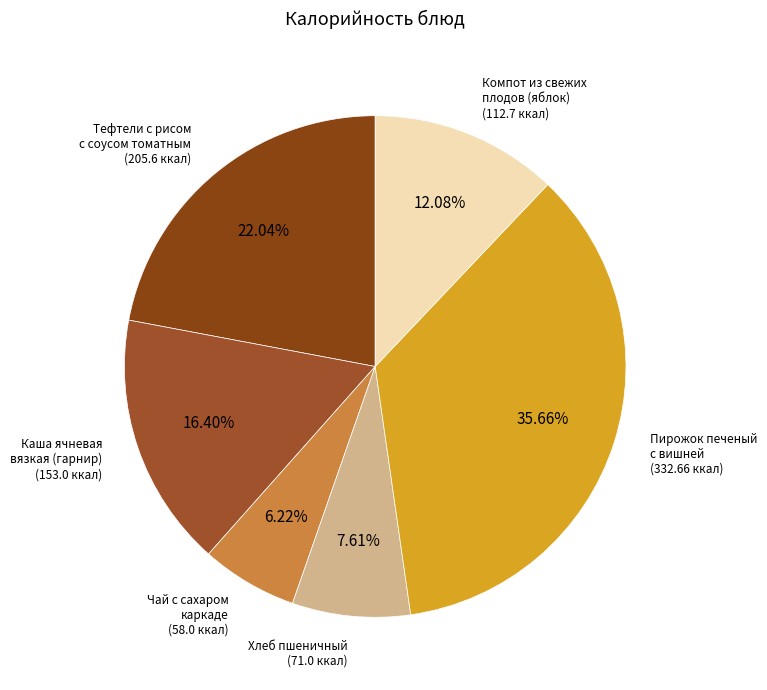

What is the smallest slice in the pie chart?

Чай с сахаром каркаде